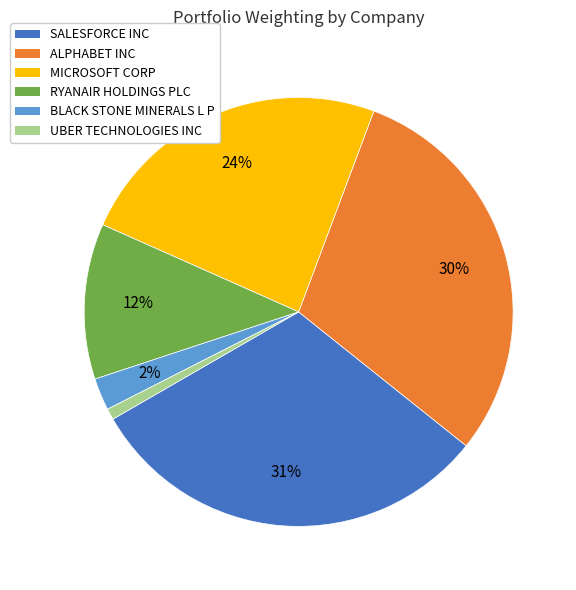

To the nearest percent, what is the difference between the largest and smallest slice percentages?

30%